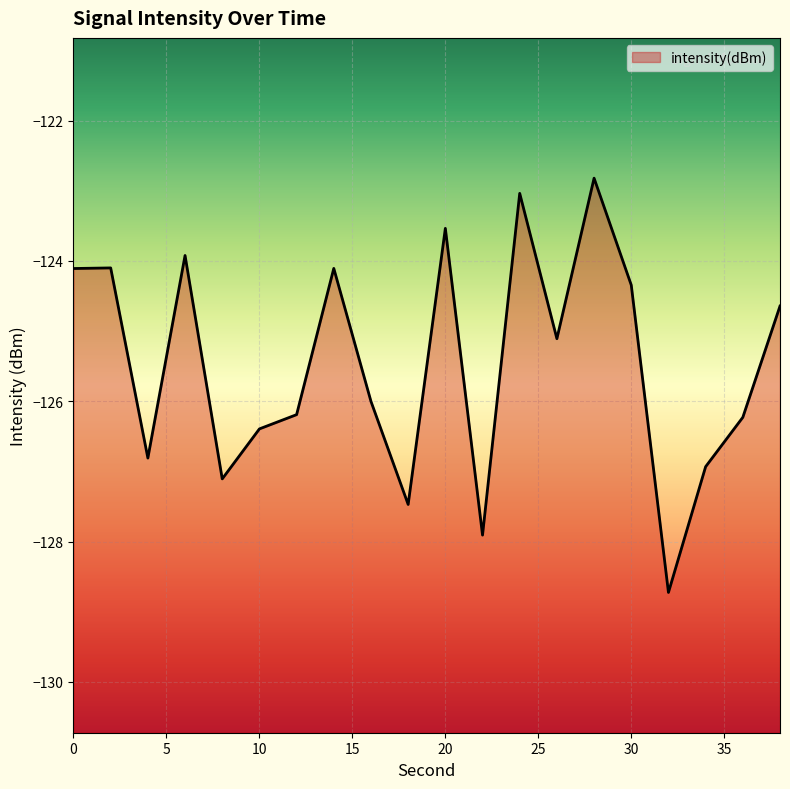

Reading right to left, list all the values displayed in this chart.

38=-124.6	36=-126.2	34=-126.9	32=-128.7	30=-124.3	28=-122.8	26=-125.1	24=-123.0	22=-127.9	20=-123.5	18=-127.5	16=-126.0	14=-124.1	12=-126.2	10=-126.4	8=-127.1	6=-123.9	4=-126.8	2=-124.1	0=-124.1